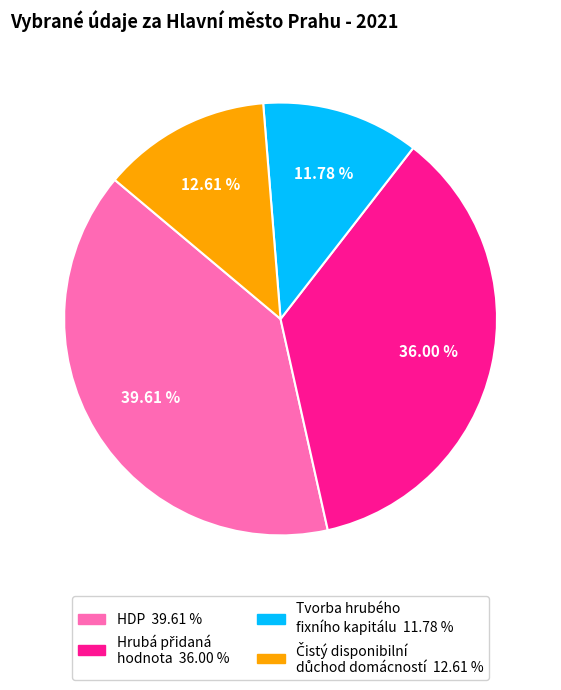

Does any single category account for the majority?

No